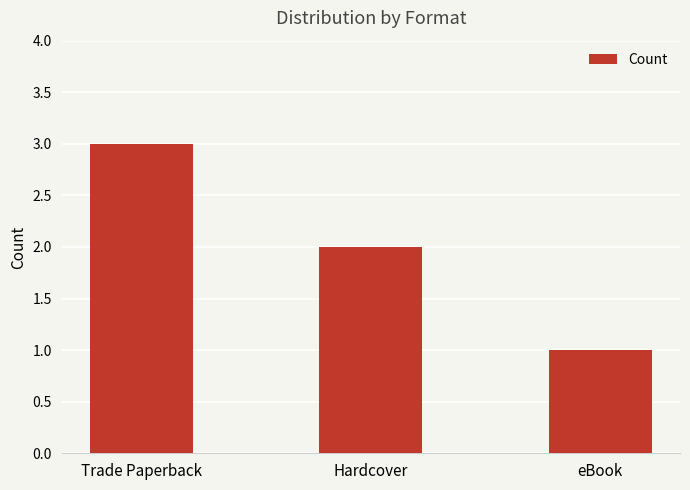

Reading right to left, list all the values displayed in this chart.

eBook=1	Hardcover=2	Trade Paperback=3